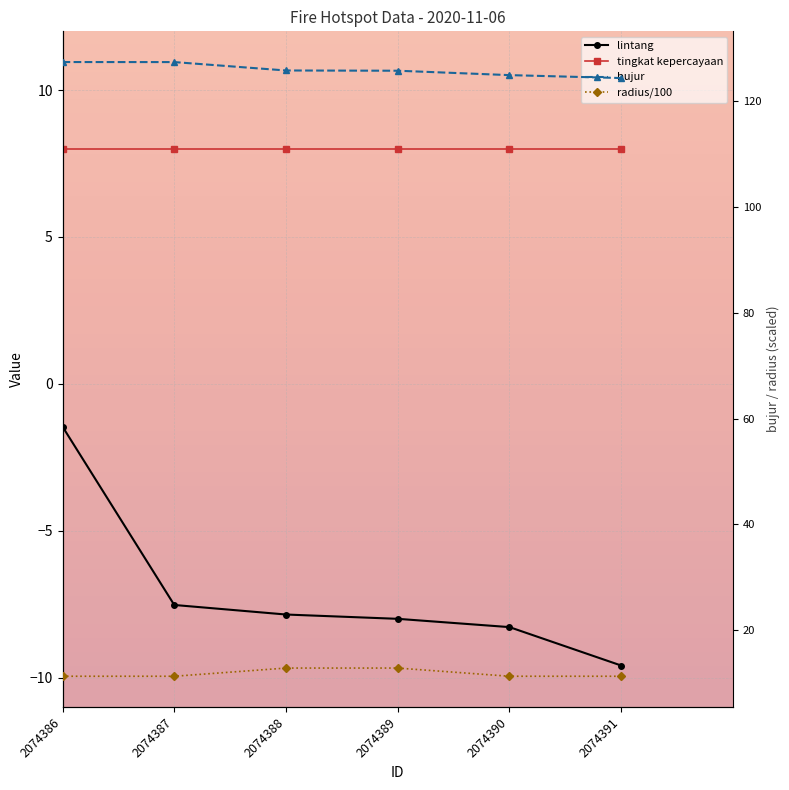

Which has a higher value, 2074387 or 2074390?

2074387